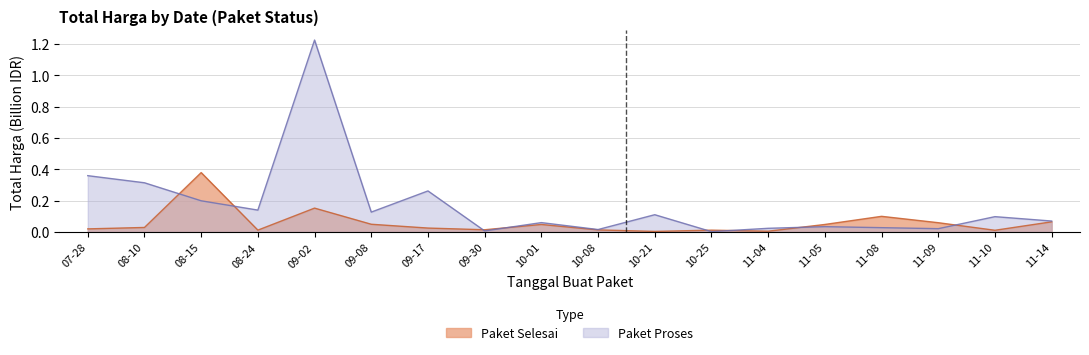

In Paket Selesai, how many points are higher than both neighbors (excluding endpoints)?

5